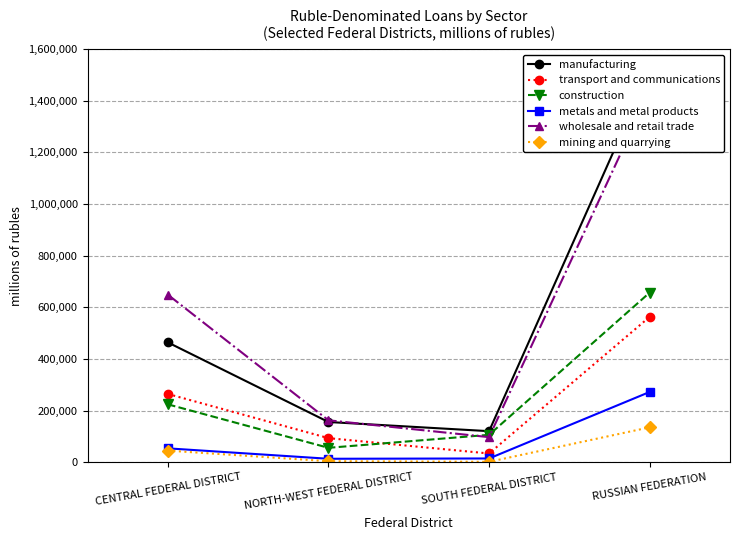

True or false: transport and communications and metals and metal products cross at least once.

False